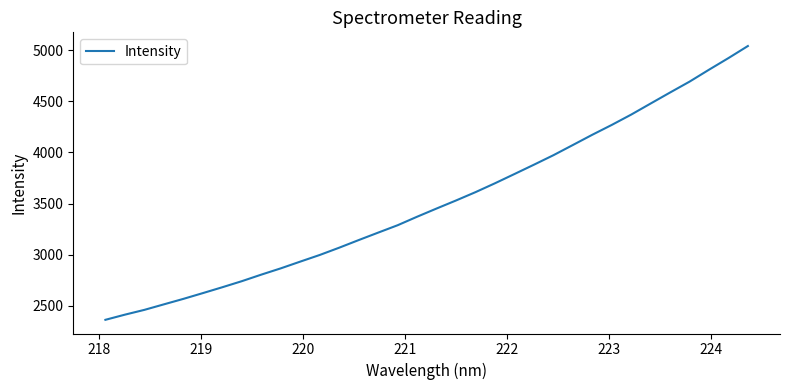

What is the minimum value shown in the chart?

2364.4